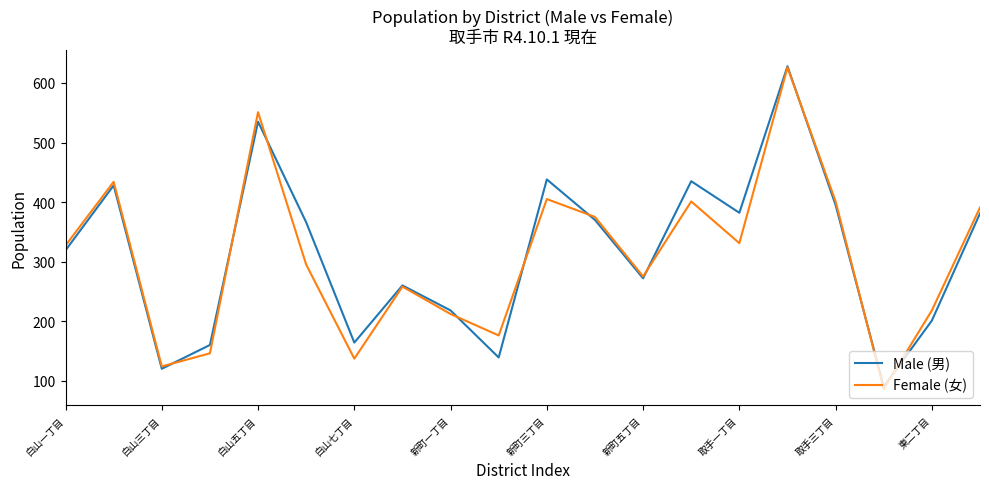

What is the lowest value of the Male (男) series?

90